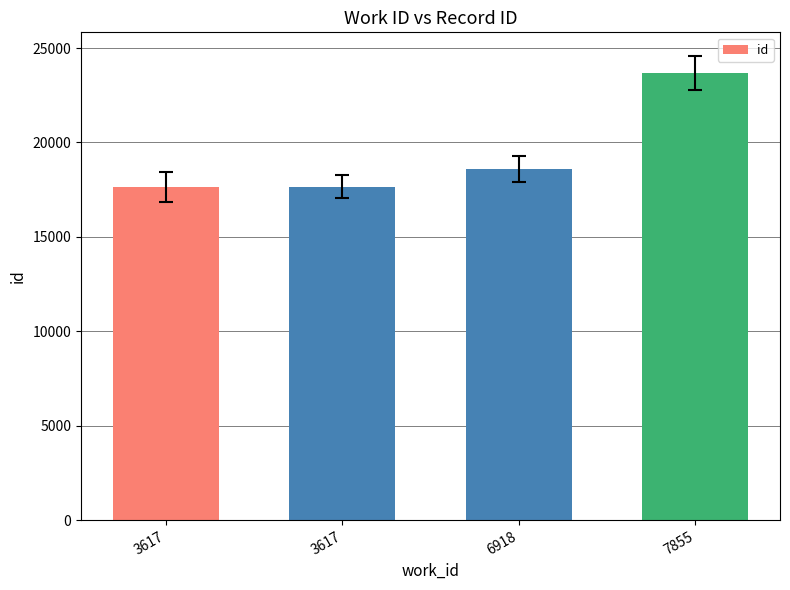

What is the value of the 2nd bar from the left?

17639